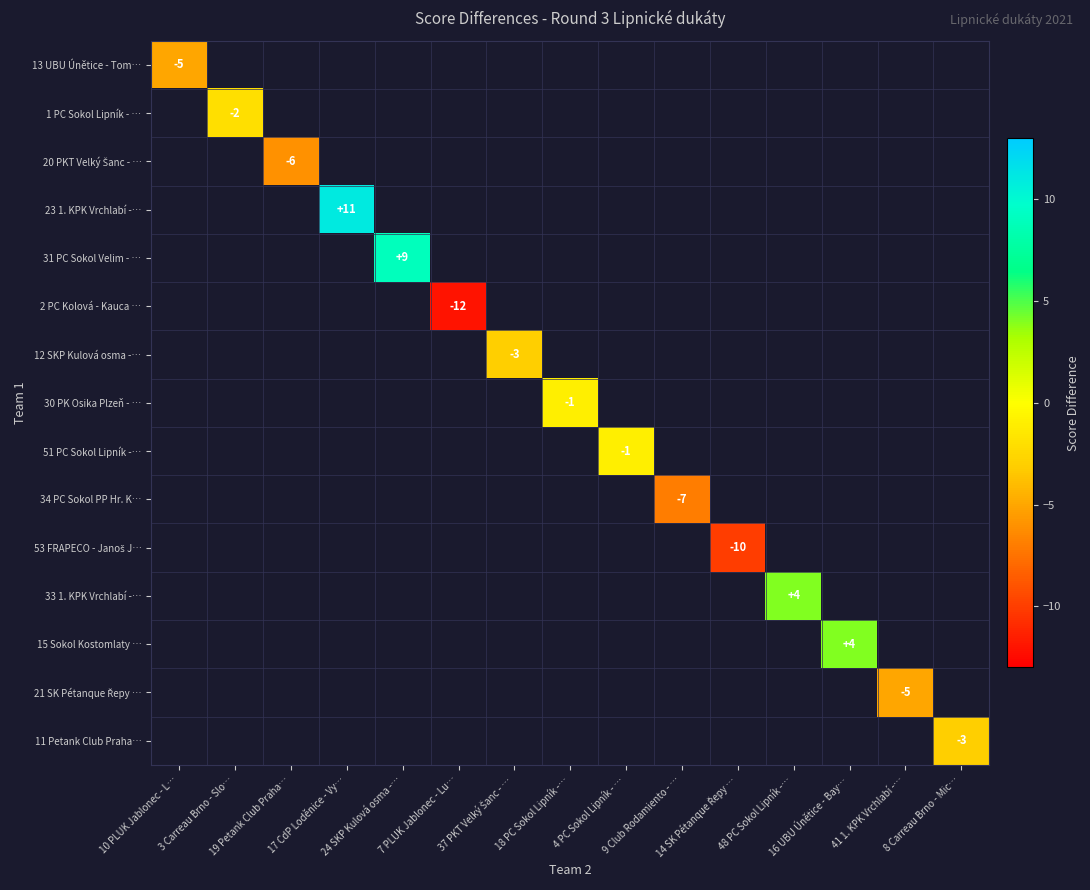

Is the value of 12 SKP Kulová osma -… at 3 Carreau Brno - Slo… greater than the value of 13 UBU Únětice - Tom… at 8 Carreau Brno - Mic…?

No